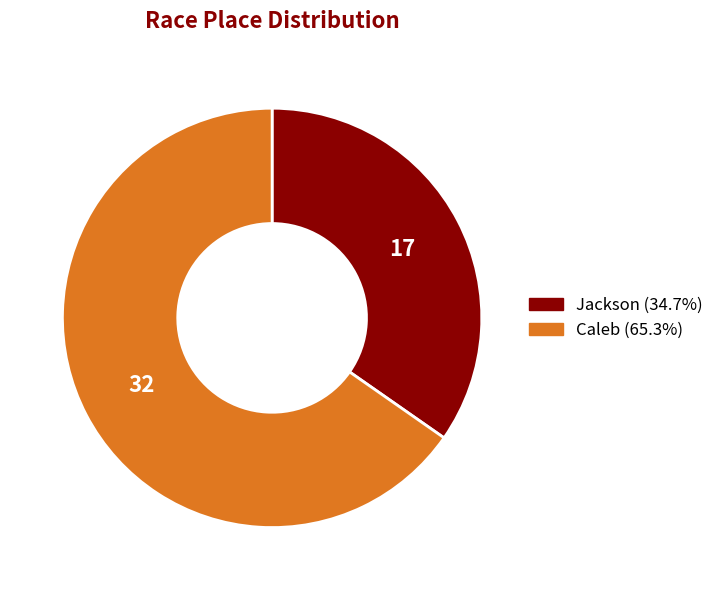

Rank the categories by value from lowest to highest.

Jackson, Caleb